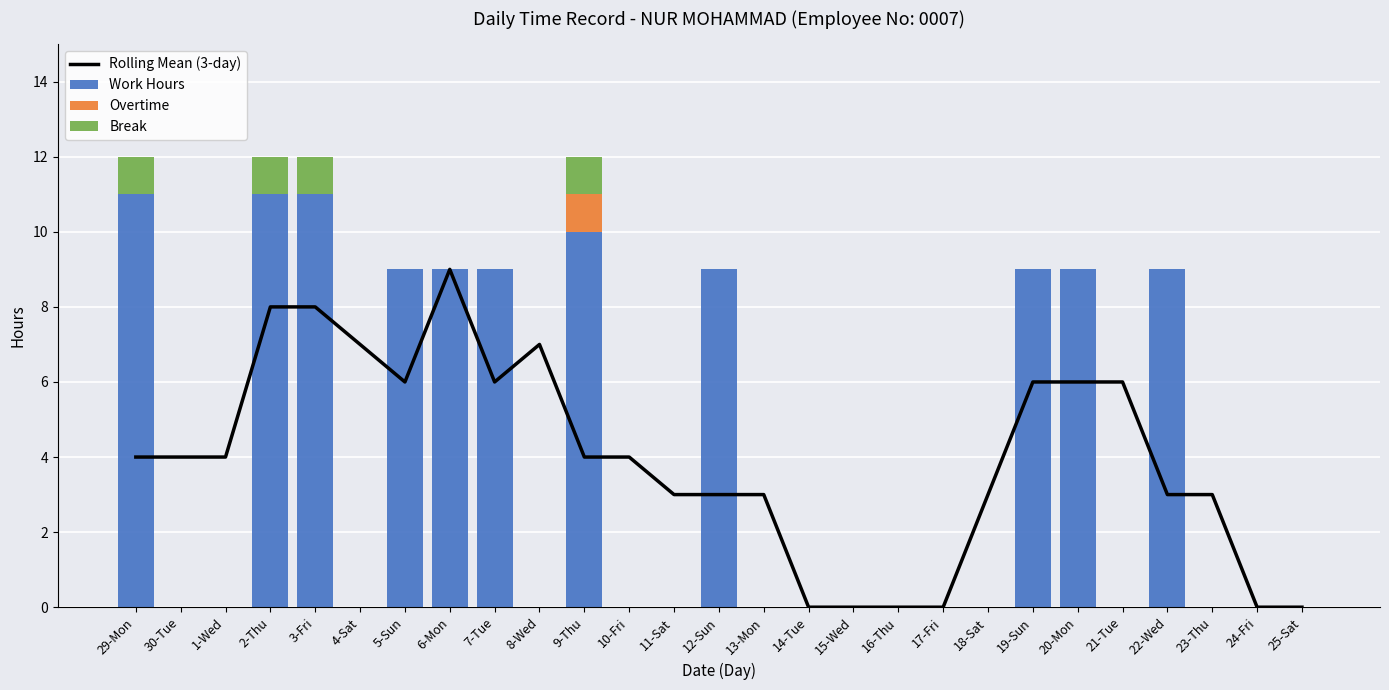

Which series changed the most between 16-Thu and 22-Wed?

Work Hours